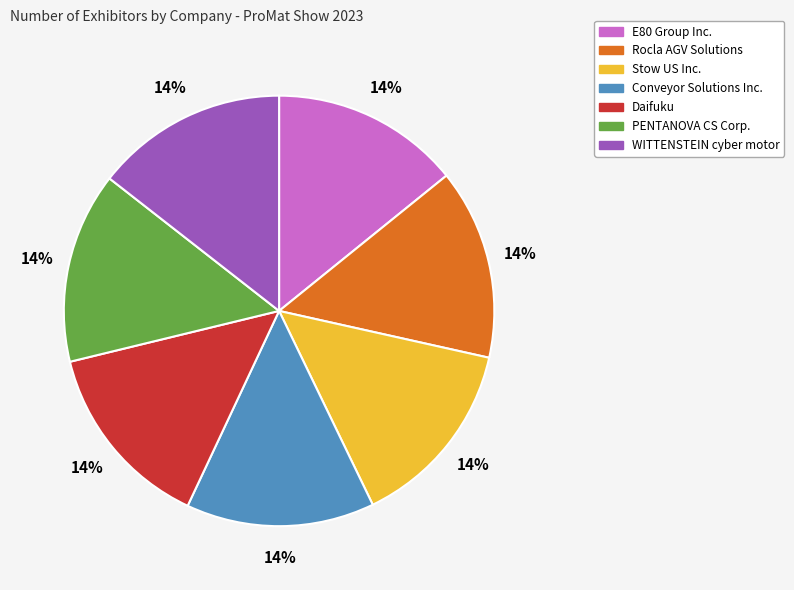

The WITTENSTEIN cyber motor slice represents 3% of the pie. True or false?

False